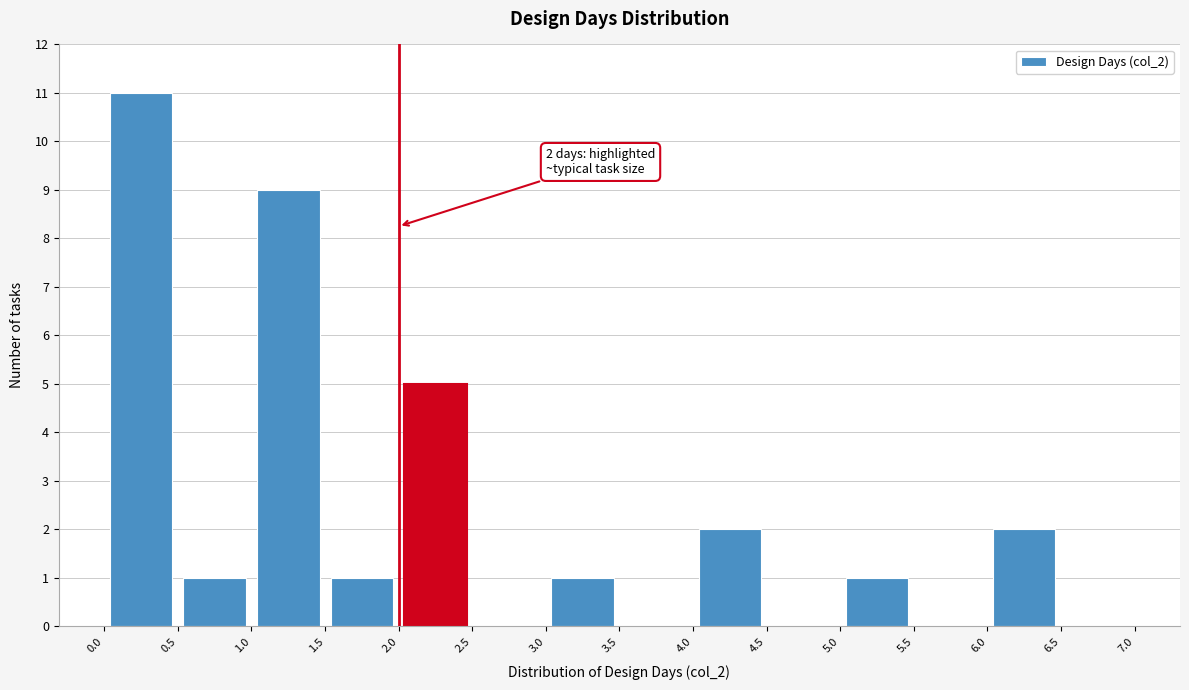

Over which range of the x-axis is the bar tallest?

0.0 to 0.5